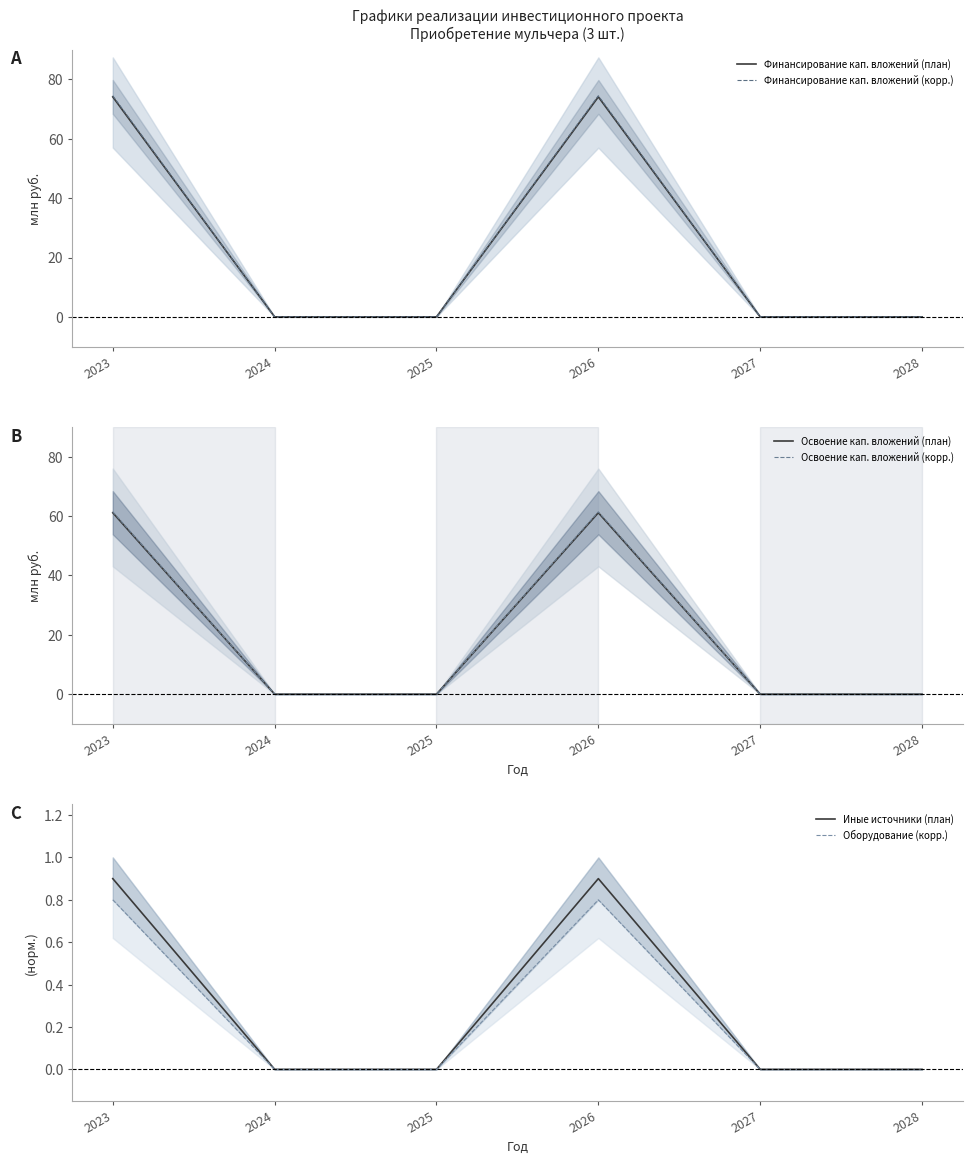

What is the value of the Финансирование кап. вложений (план) point at the 4th from the left?

74.1